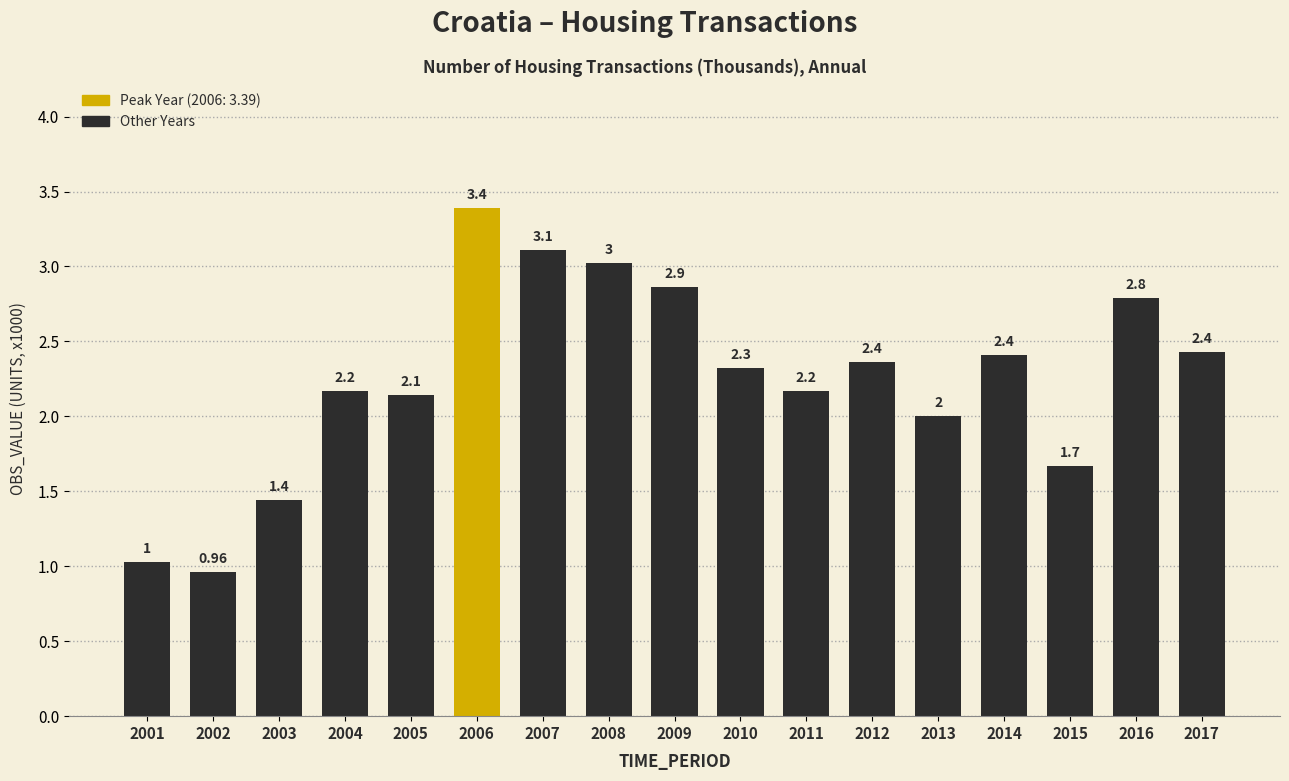

What is the sum of all values?

38.3